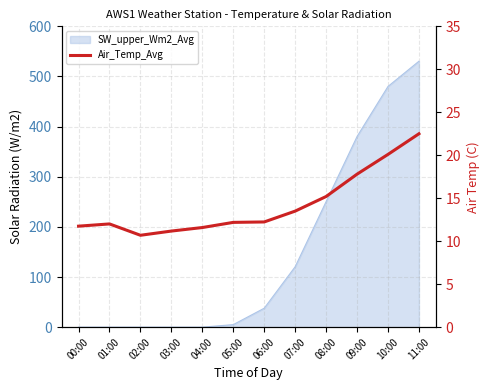

Reading left to right, what are all the values shown in this chart?

00:00=11.8	01:00=12.0	02:00=10.7	03:00=11.2	04:00=11.6	05:00=12.2	06:00=12.2	07:00=13.5	08:00=15.2	09:00=17.8	10:00=20.1	11:00=22.5